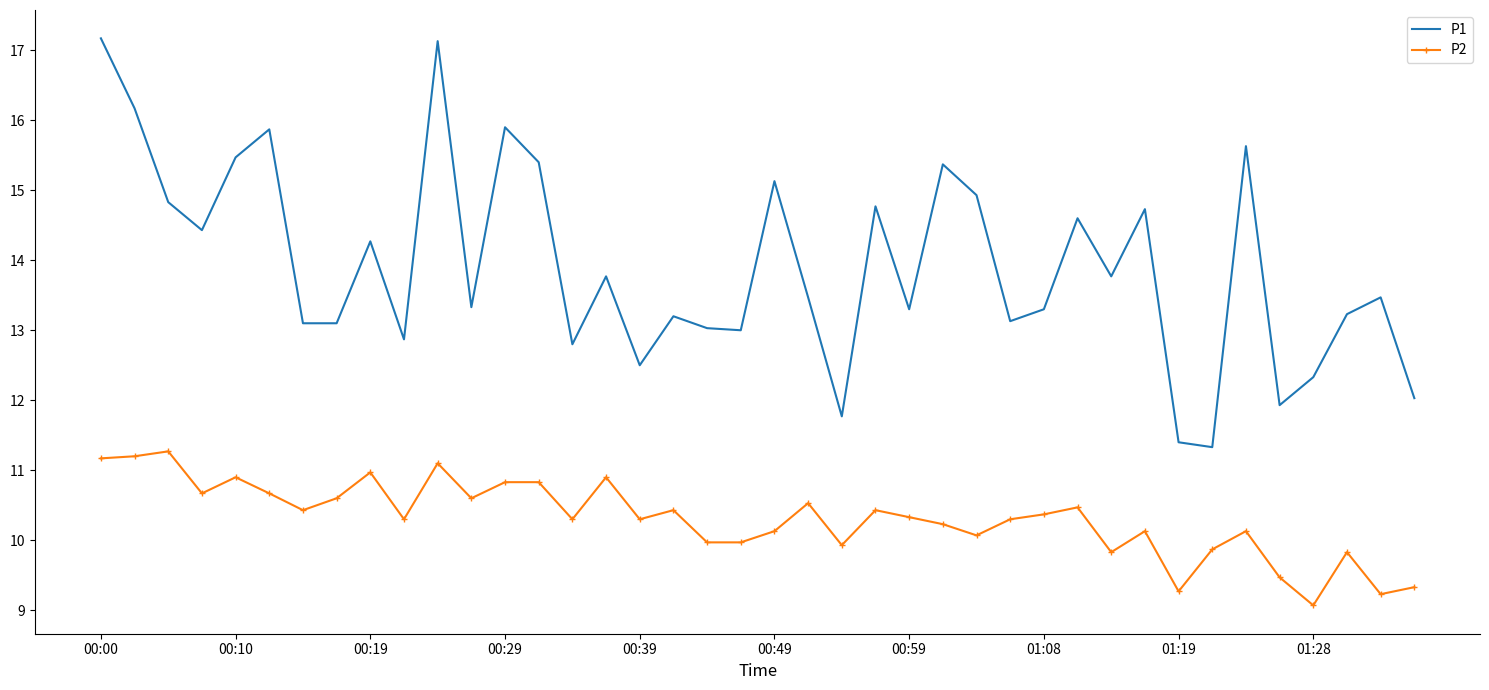

What is the difference between the maximum and minimum values in the P1 series?

5.8